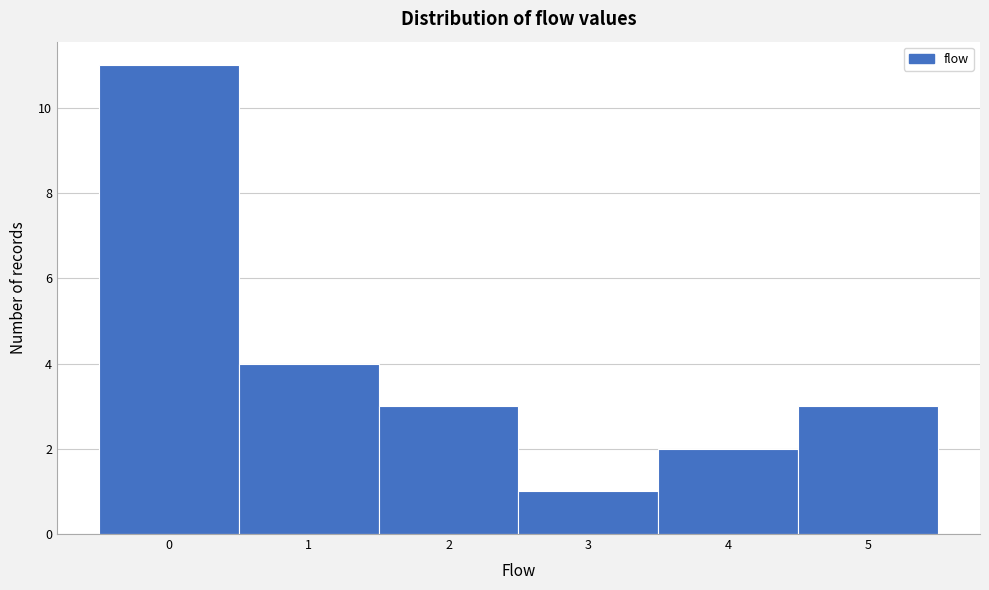

Reading left to right, list every bar in this chart as the range it spans on the x-axis followed by its height. The values are not printed on the chart, so give them approximately, as read against the axis.

-0.5 to 0.5: 11
0.5 to 1.5: 4
1.5 to 2.5: 3
2.5 to 3.5: 1
3.5 to 4.5: 2
4.5 to 5.5: 3